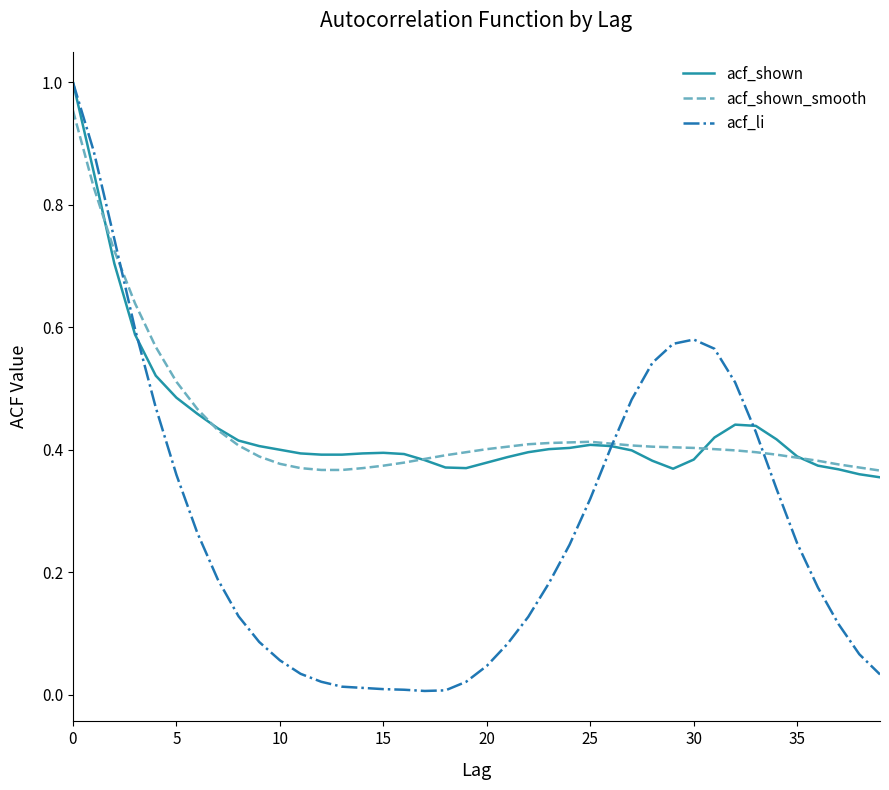

Which series has the largest range (max minus min)?

acf_li